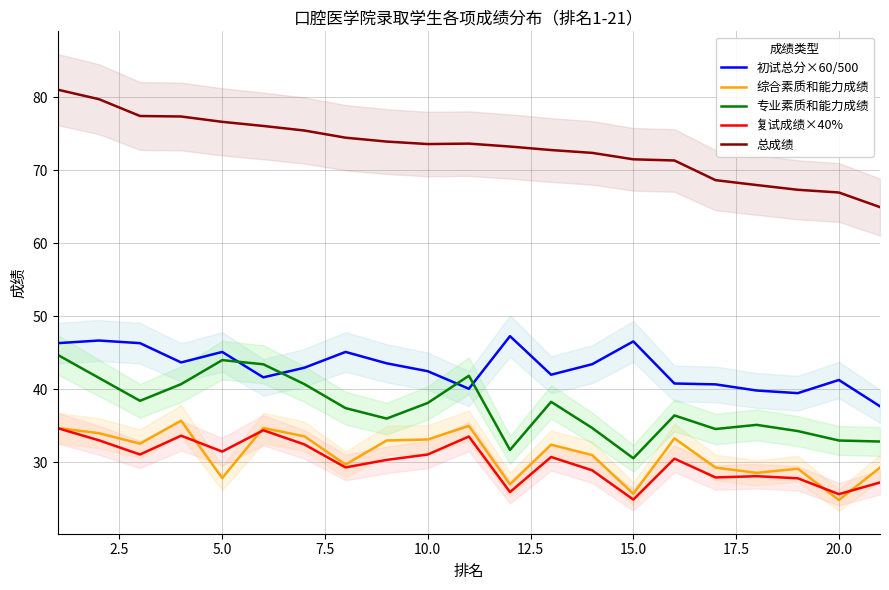

Which series has the largest total across all categories?

总成绩